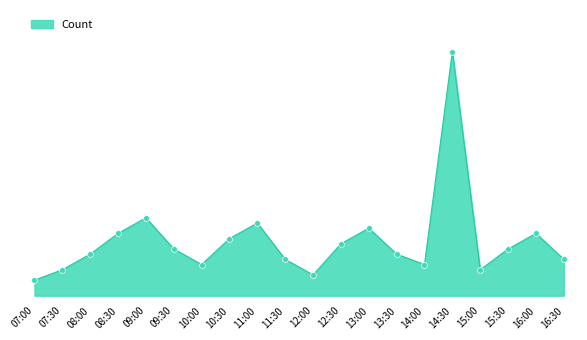

What is the change in value from 10:30 to 13:30?

-3